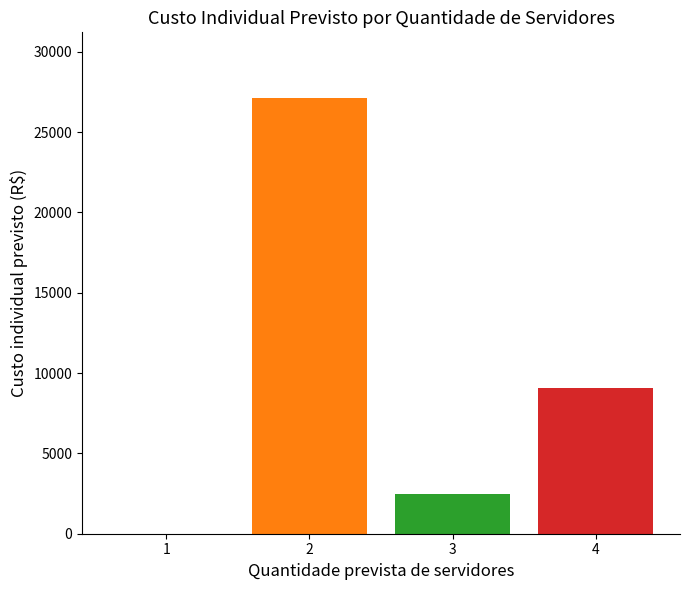

What is the sum of the values at 3 and 1?

2450